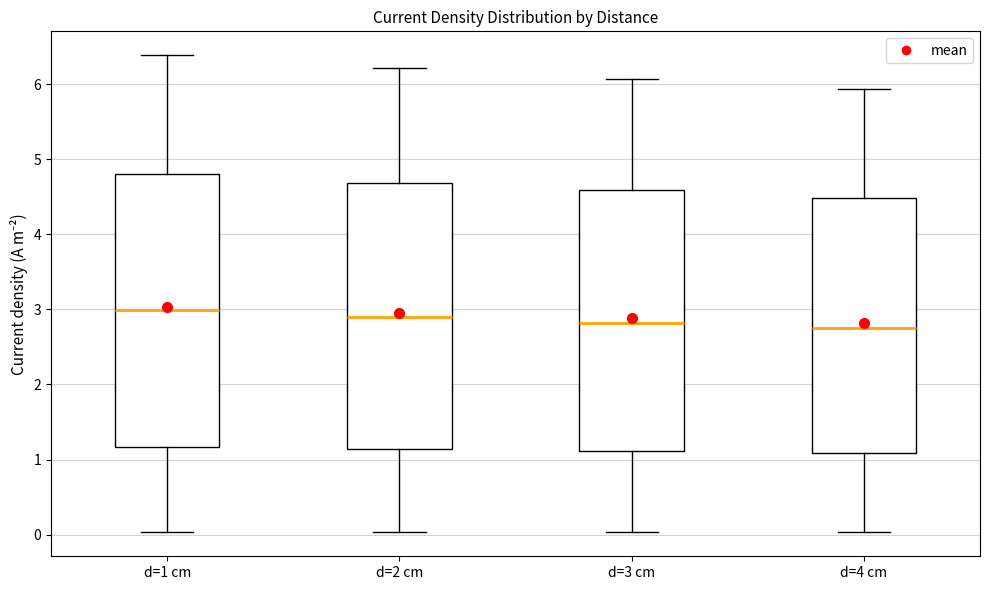

Where is the lower edge of the box for d=1 cm on the y-axis? The values are not printed on the chart, so give them approximately, as read against the axis.

1.2